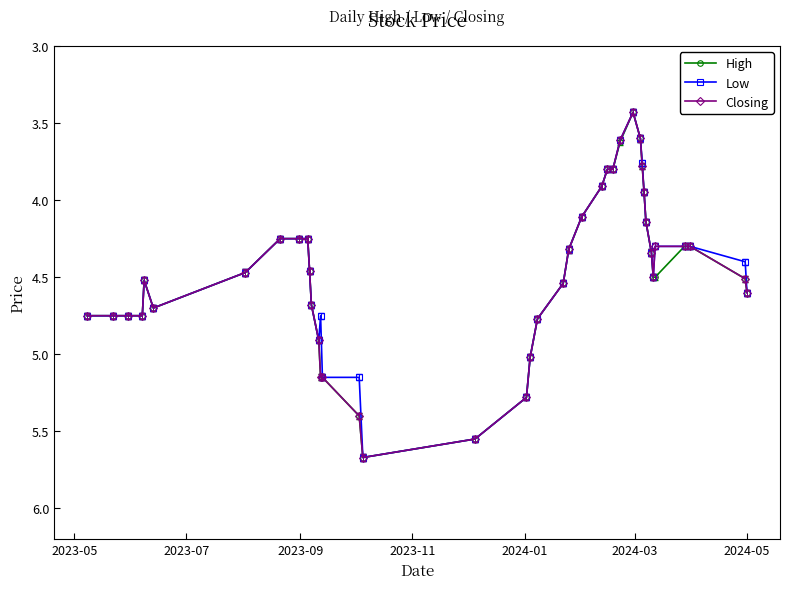

What is the highest value of the Closing series?

5.7